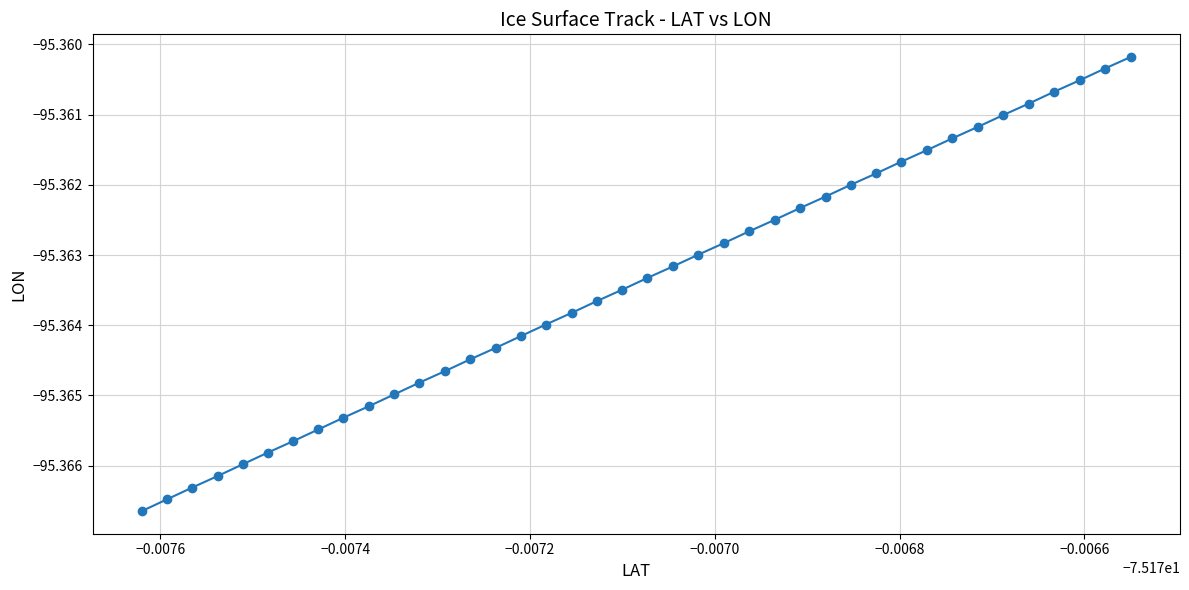

True or false: there are more than 1 points higher than both neighbors.

False